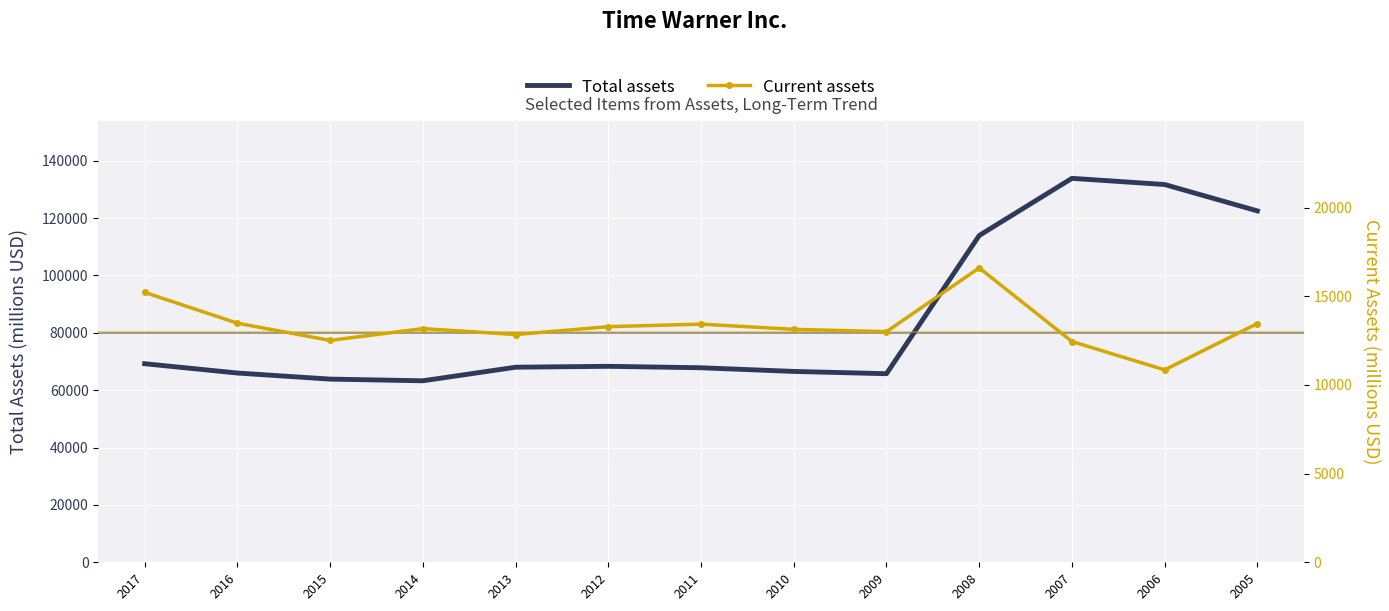

Rank the series by their average value, from highest to lowest.

Total assets, Current assets